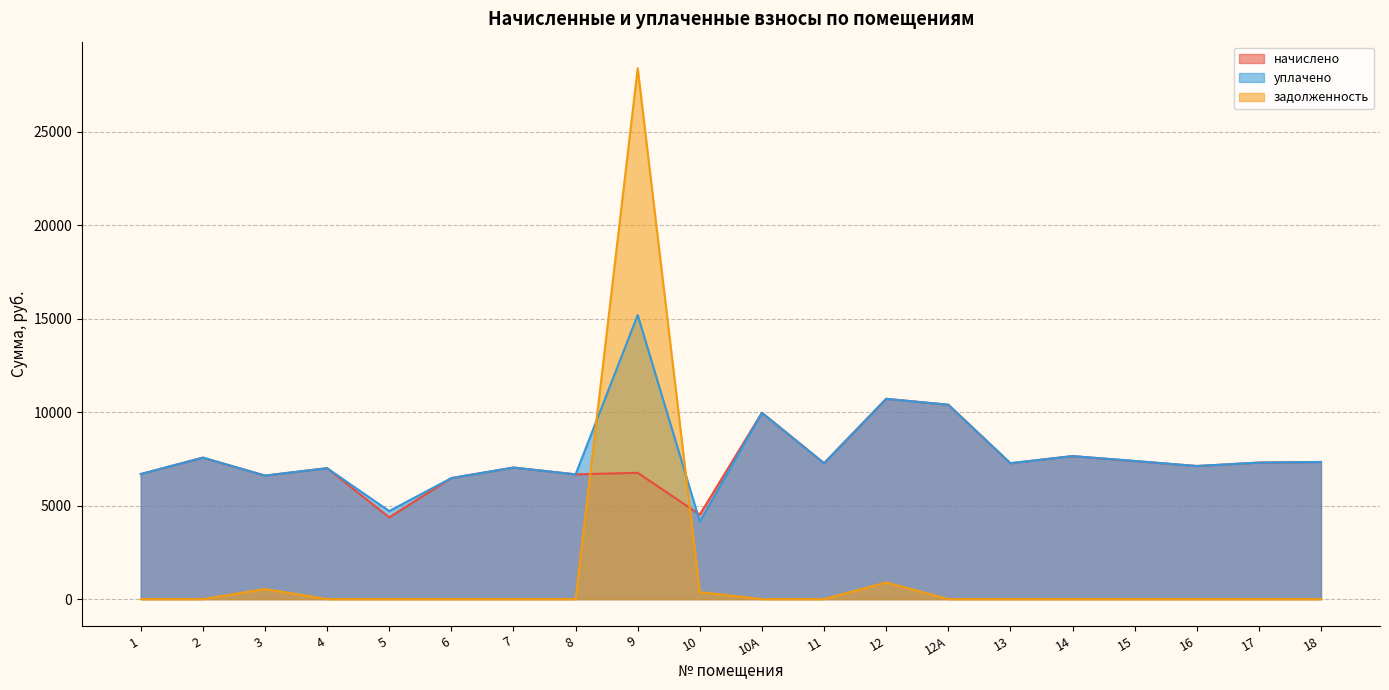

What is the difference between the уплачено values at 3 and 6?

132.5